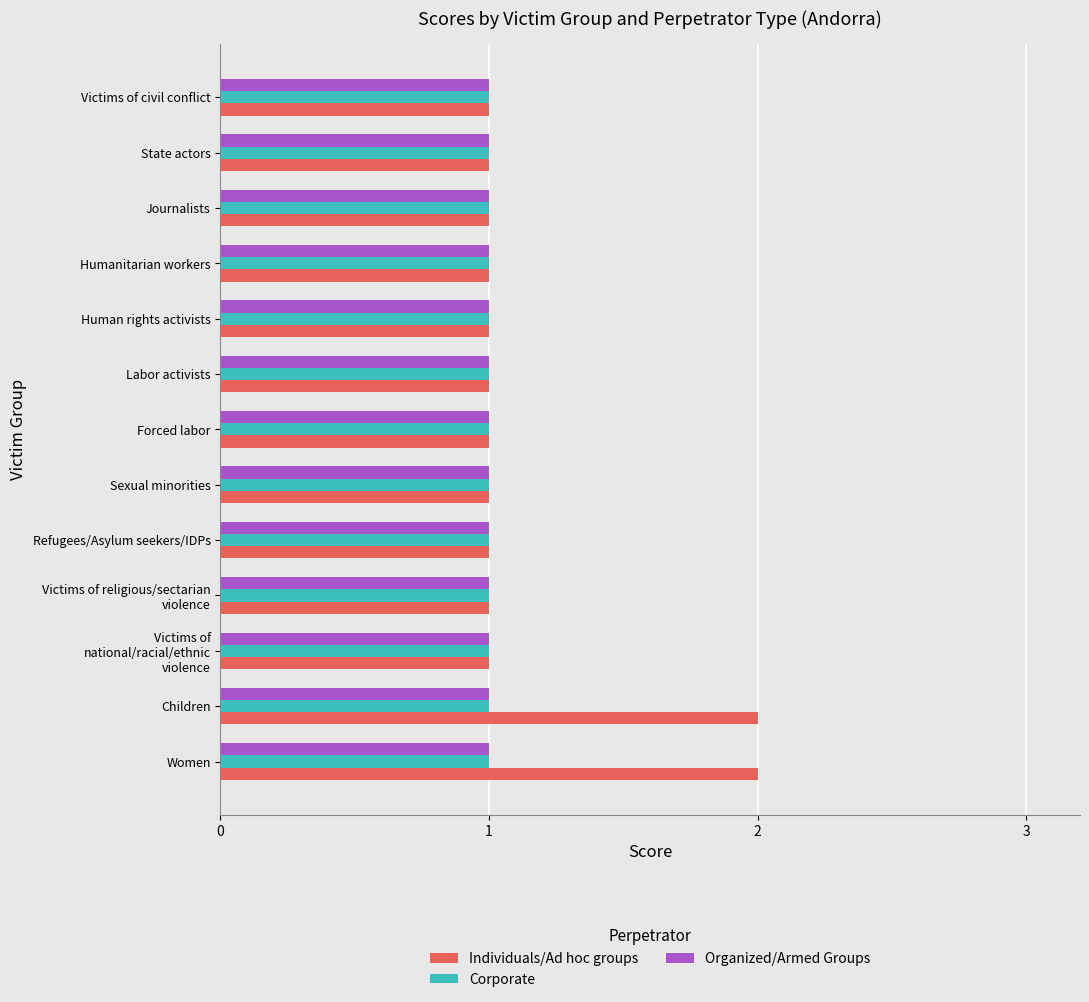

What is the smallest value displayed?

1